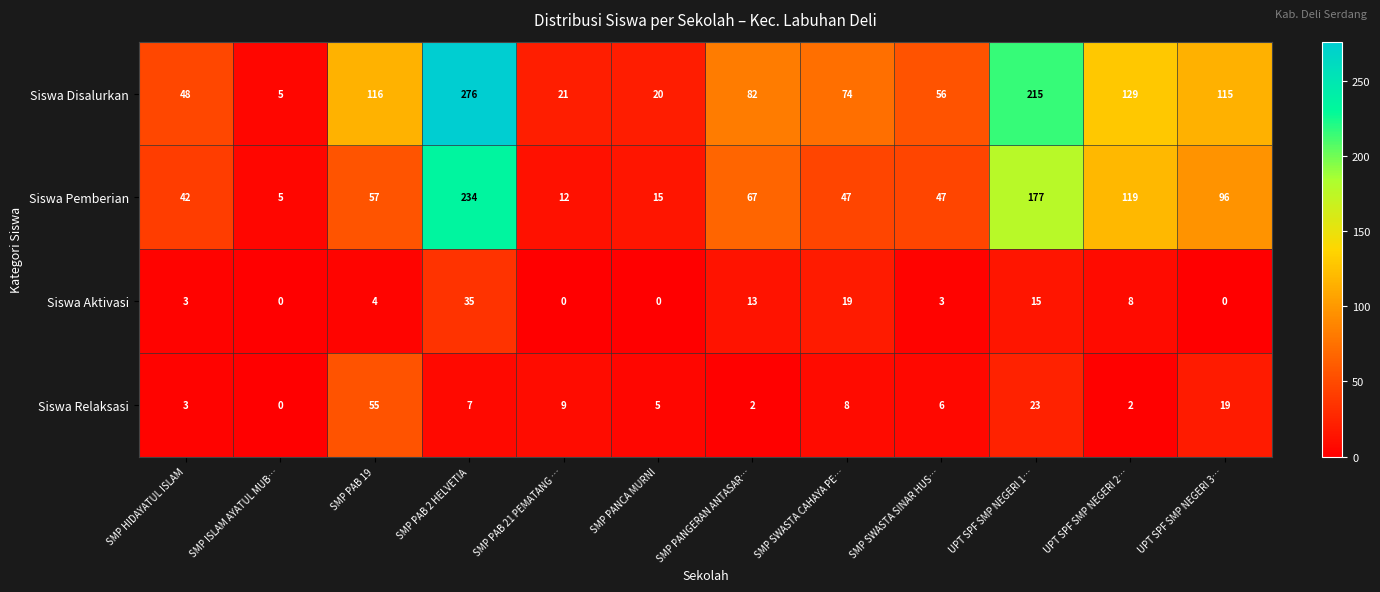

The Siswa Disalurkan series shows 56 at SMP SWASTA SINAR HUS…. True or false?

True